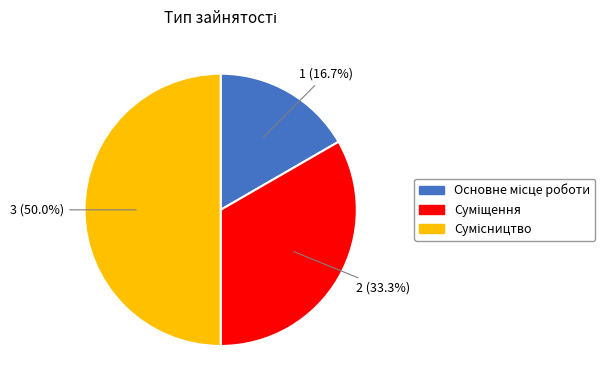

Which category has the biggest portion of the pie?

Сумісництво